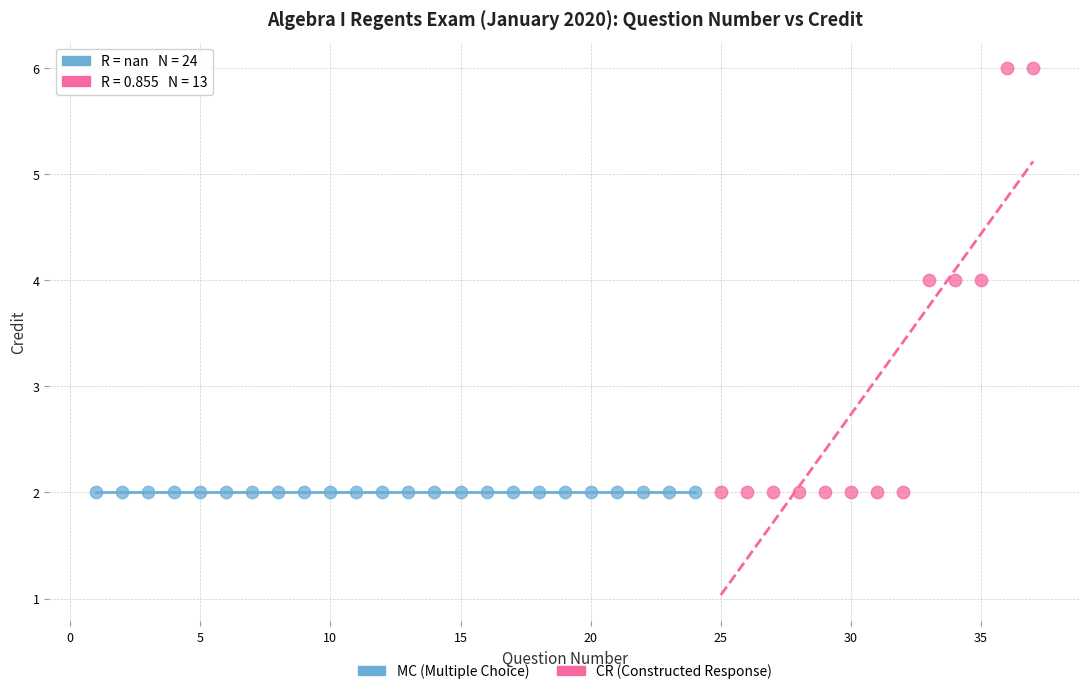

Which series reaches the maximum Y coordinate?

CR (Constructed Response)